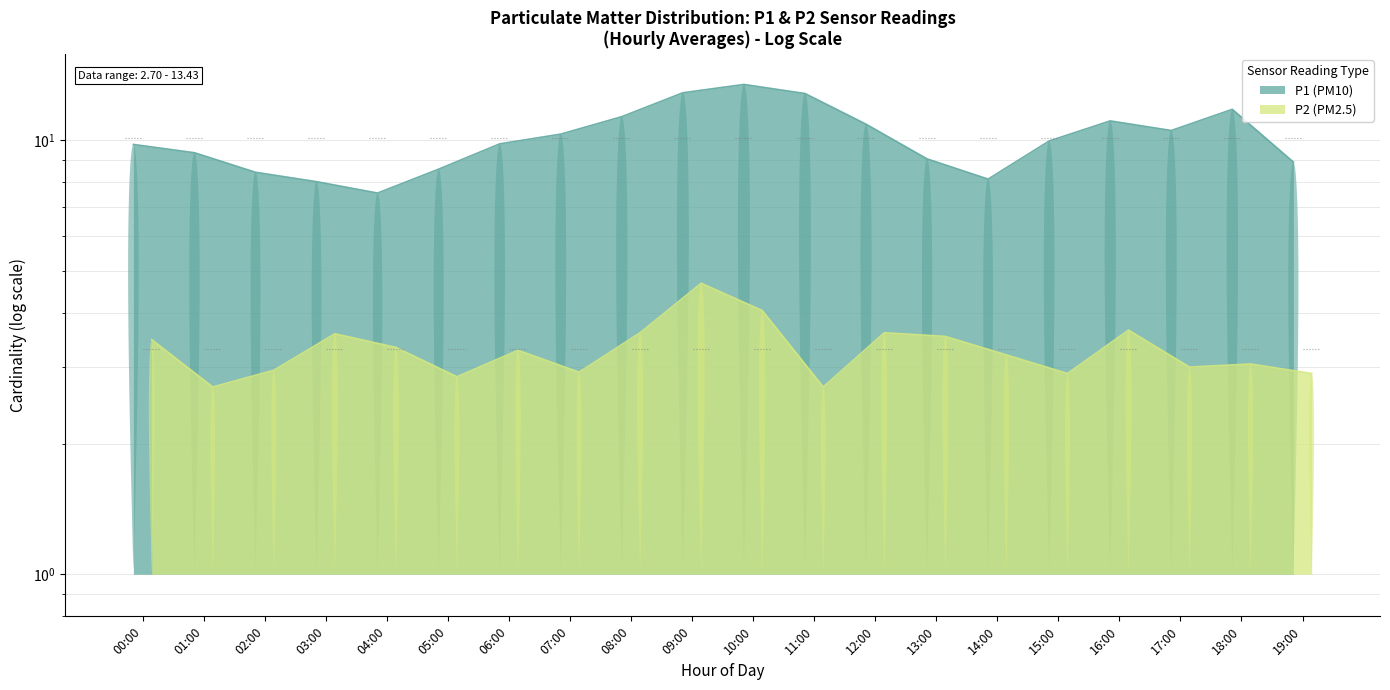

In P2, how many points are lower than both neighbors (excluding endpoints)?

6